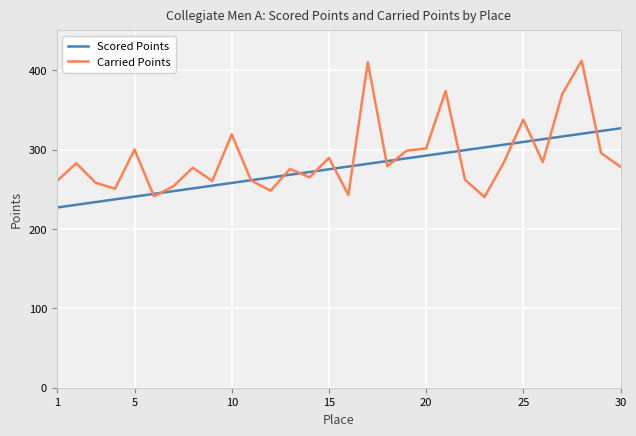

Which series has the largest range (max minus min)?

Carried Points